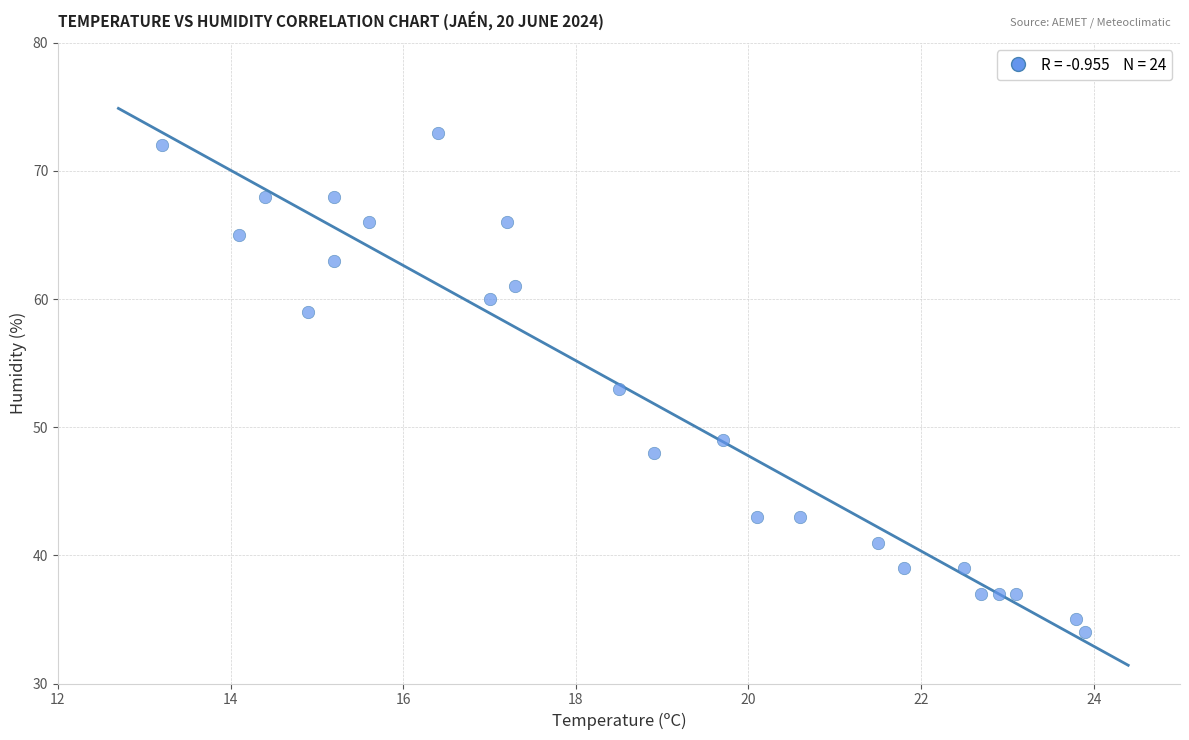

What is the range of Y values (max minus min)?

39